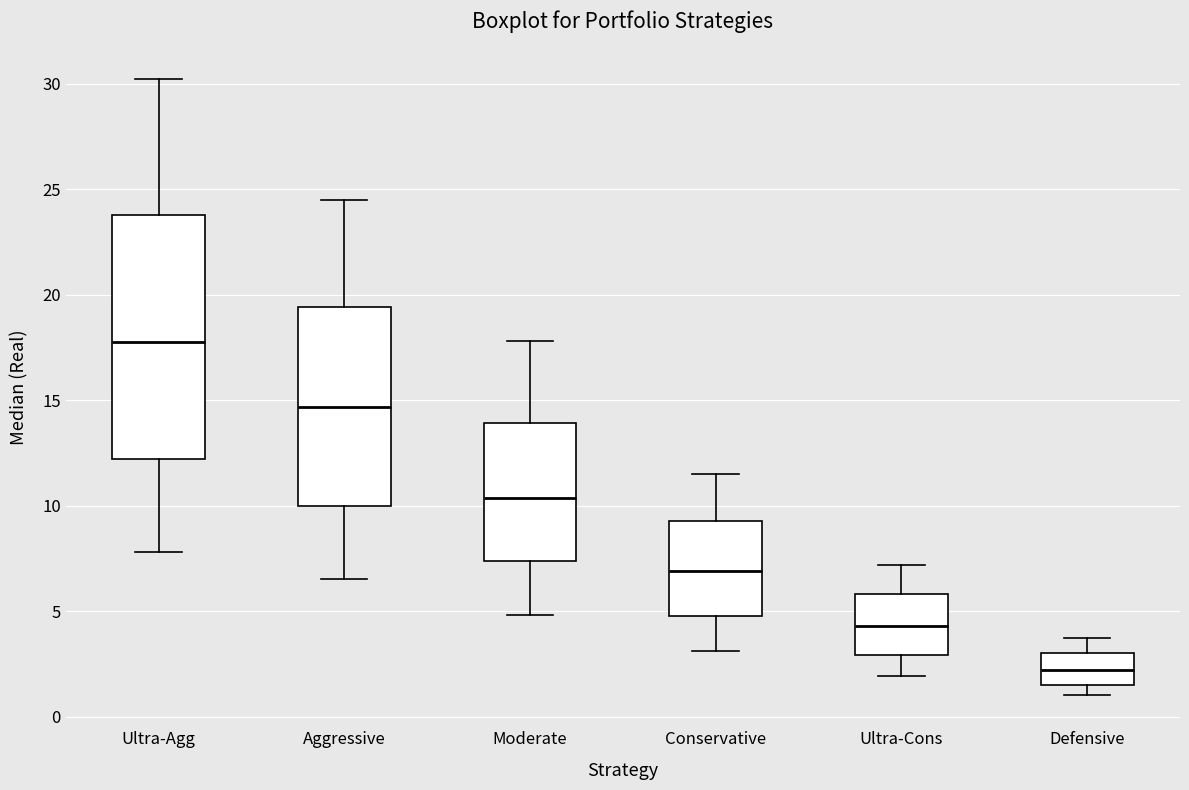

Where does the median line of the box for Aggressive sit on the y-axis? The values are not printed on the chart, so give them approximately, as read against the axis.

14.5